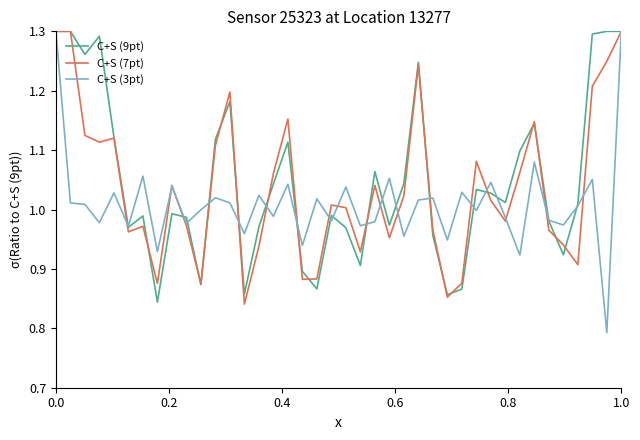

Which series has the widest spread of values?

C+S (3pt)